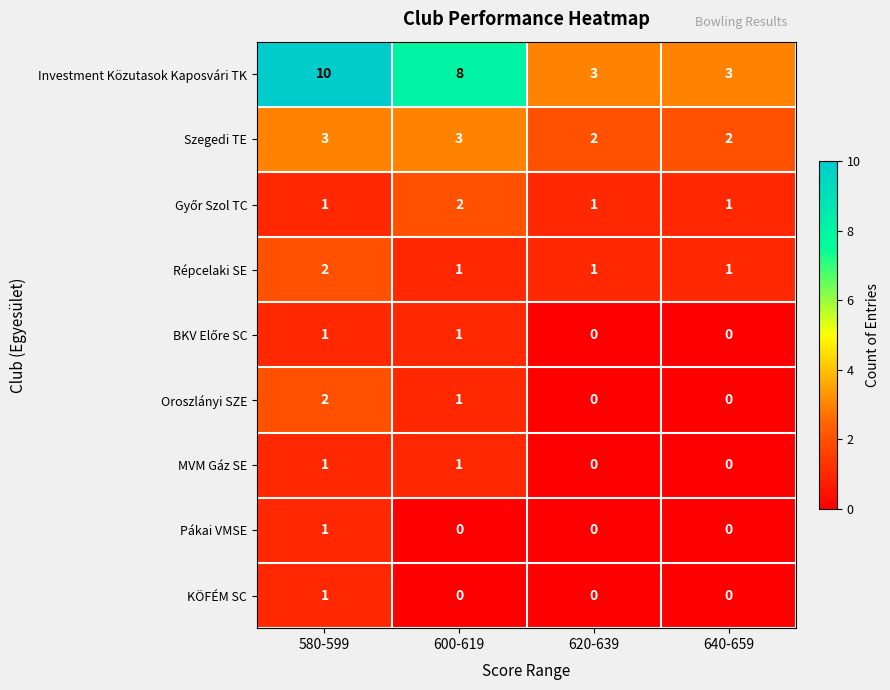

The Pákai VMSE series shows 0 at 600-619. True or false?

True